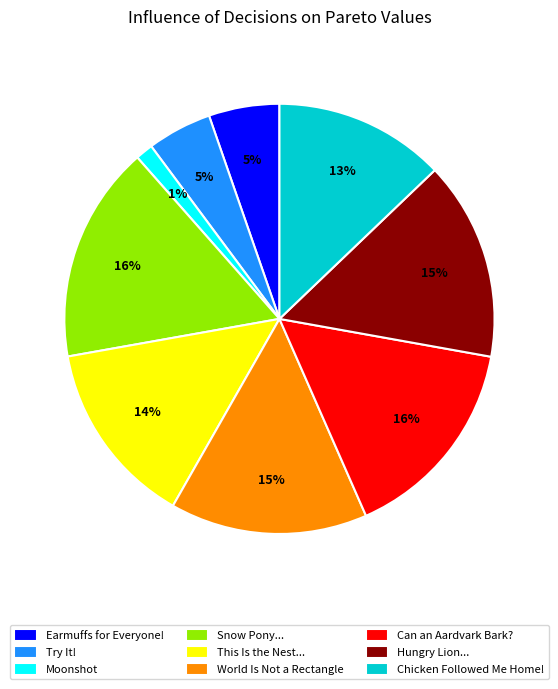

Which slice is the smallest?

Moonshot